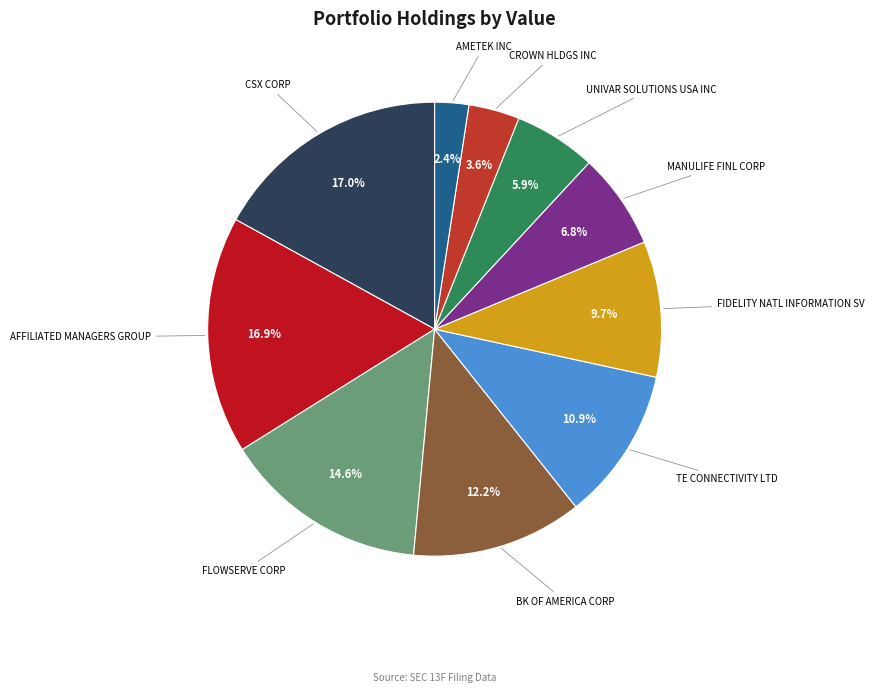

Is there any slice that represents more than half of the pie?

No